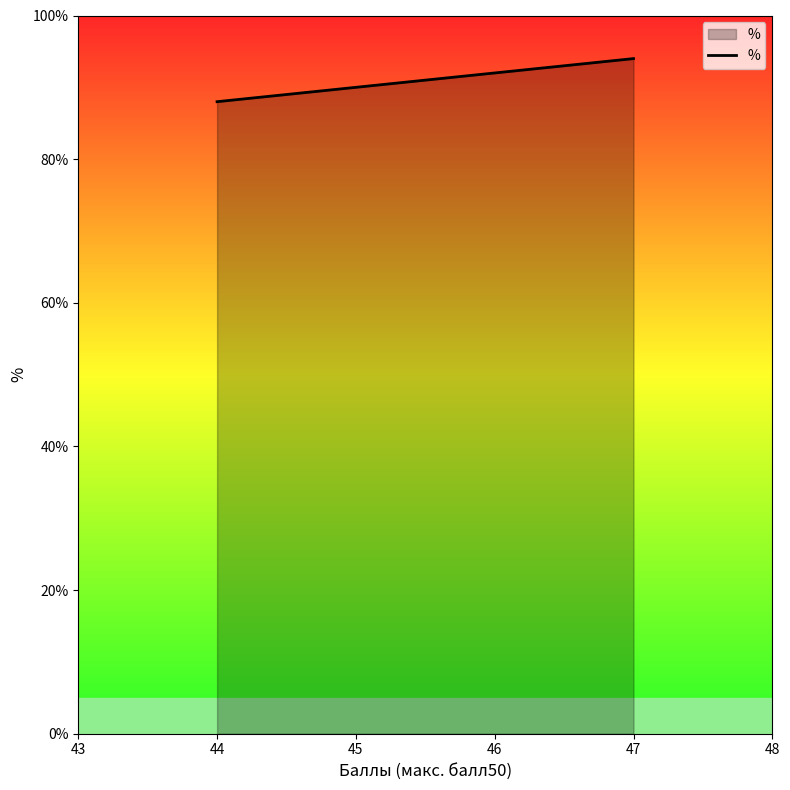

What is the sum of the values at 44 and 45?

178